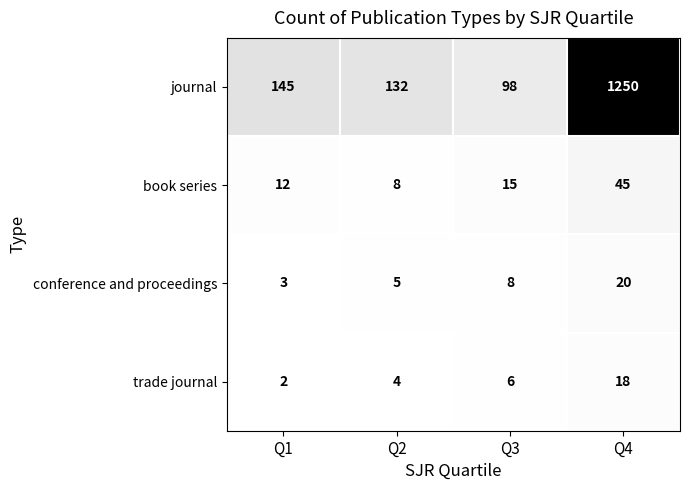

Rank the series by their maximum value, from lowest to highest.

trade journal, conference and proceedings, book series, journal